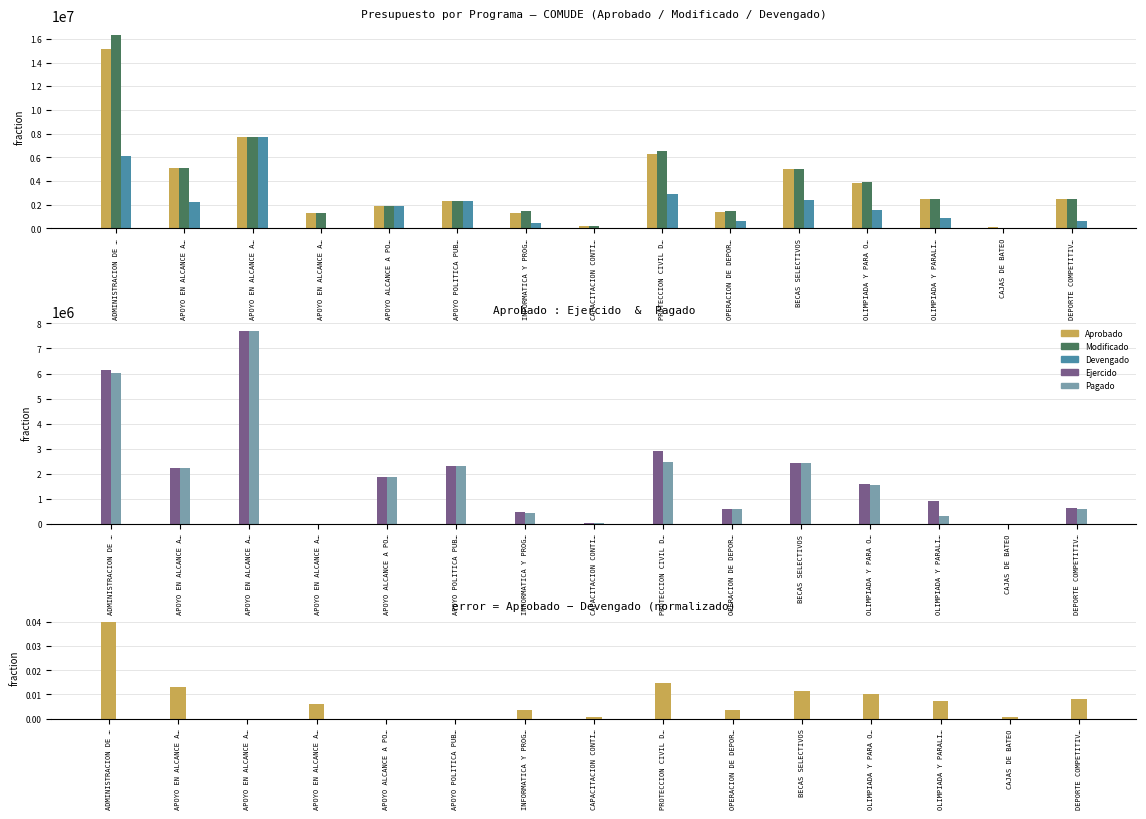

Which series has the widest spread of values?

Modificado